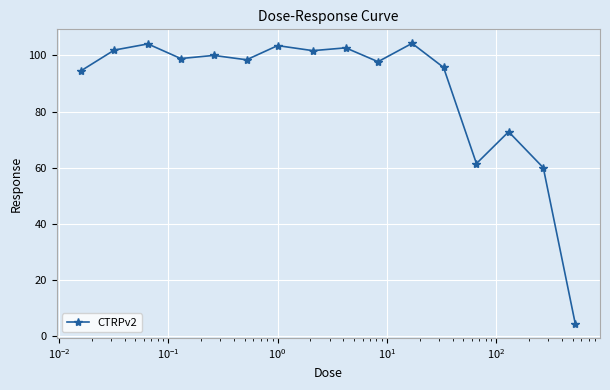

What is the value of the 3rd point from the left?

104.1